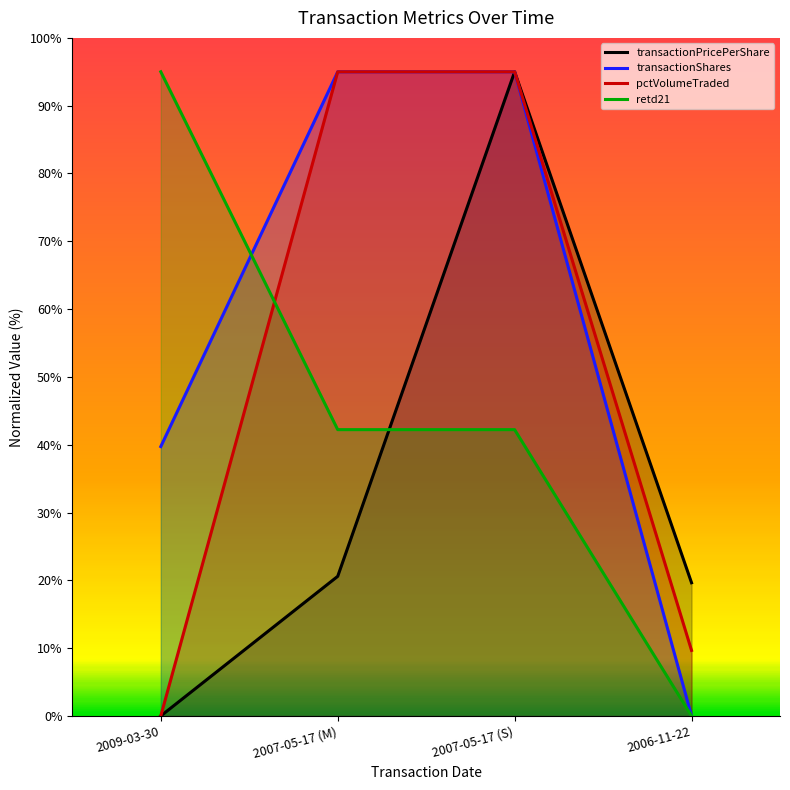

After their last crossing, which series has the higher values: retd21 or pctVolumeTraded?

pctVolumeTraded